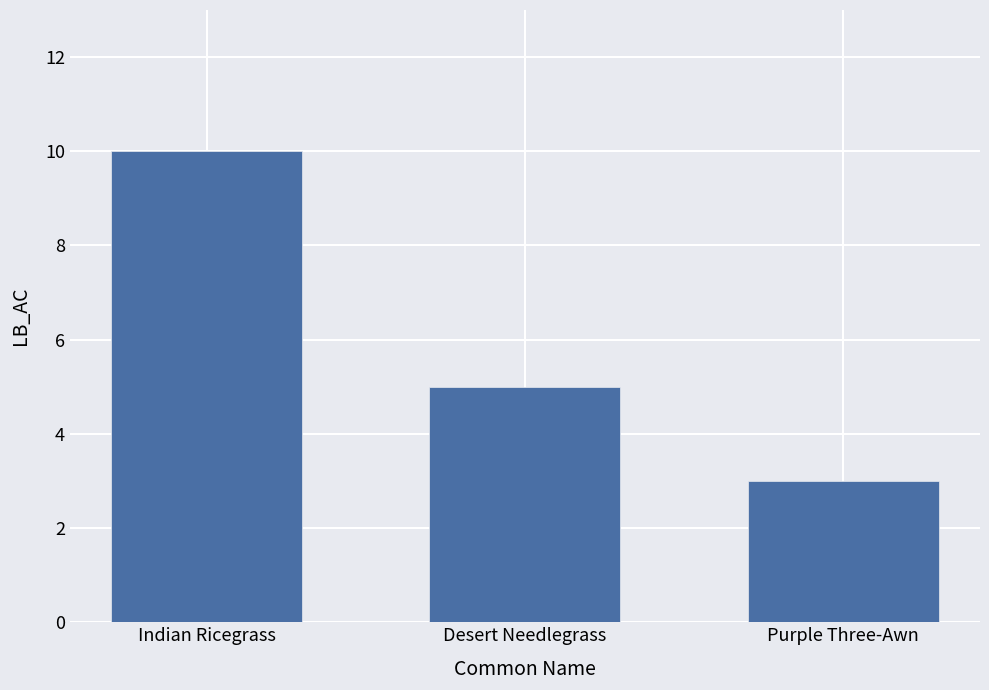

What is the label of the 1st bar from the right?

Purple Three-Awn